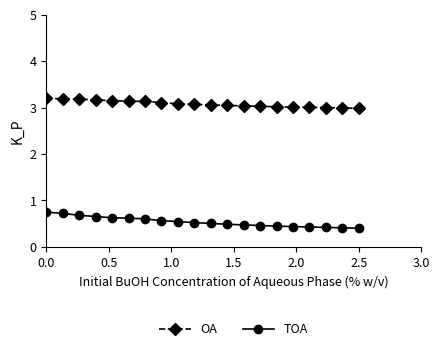

What is the value of the OA point at the 20th from the left?

3.0